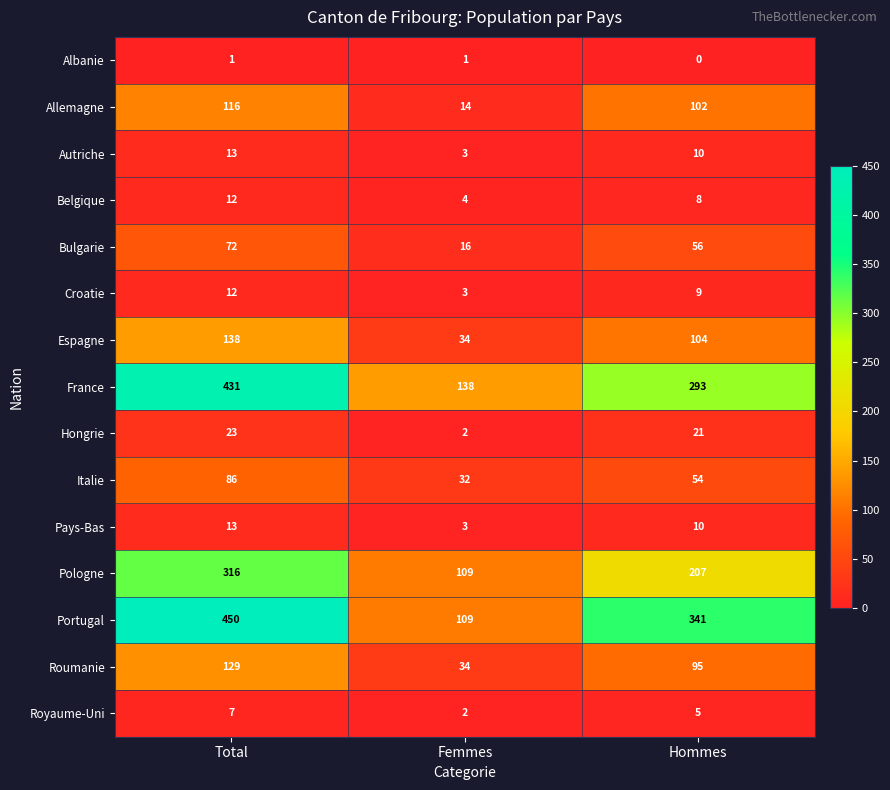

What is the total value across all series at Hommes?

1315